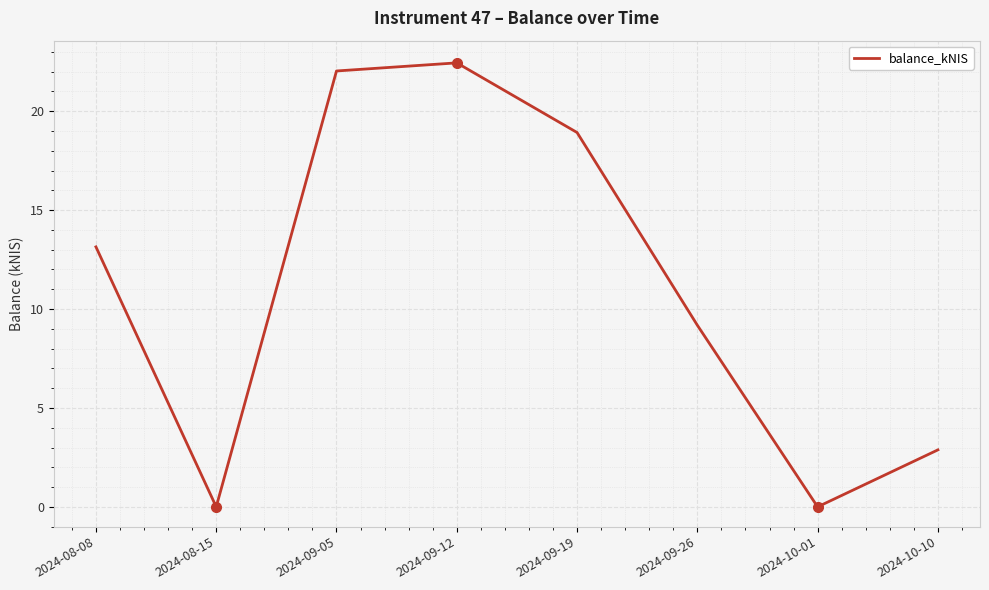

What position from the right is 2024-08-15?

7